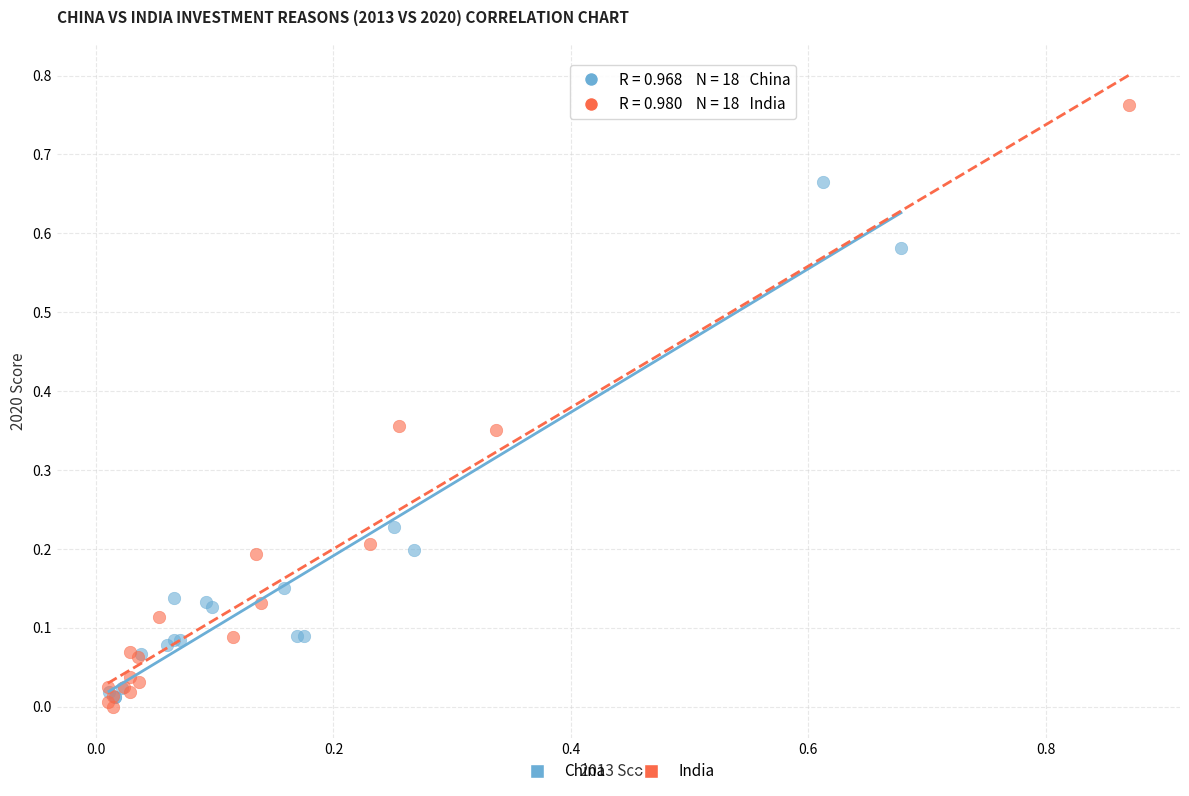

Which series contains the highest Y value?

India